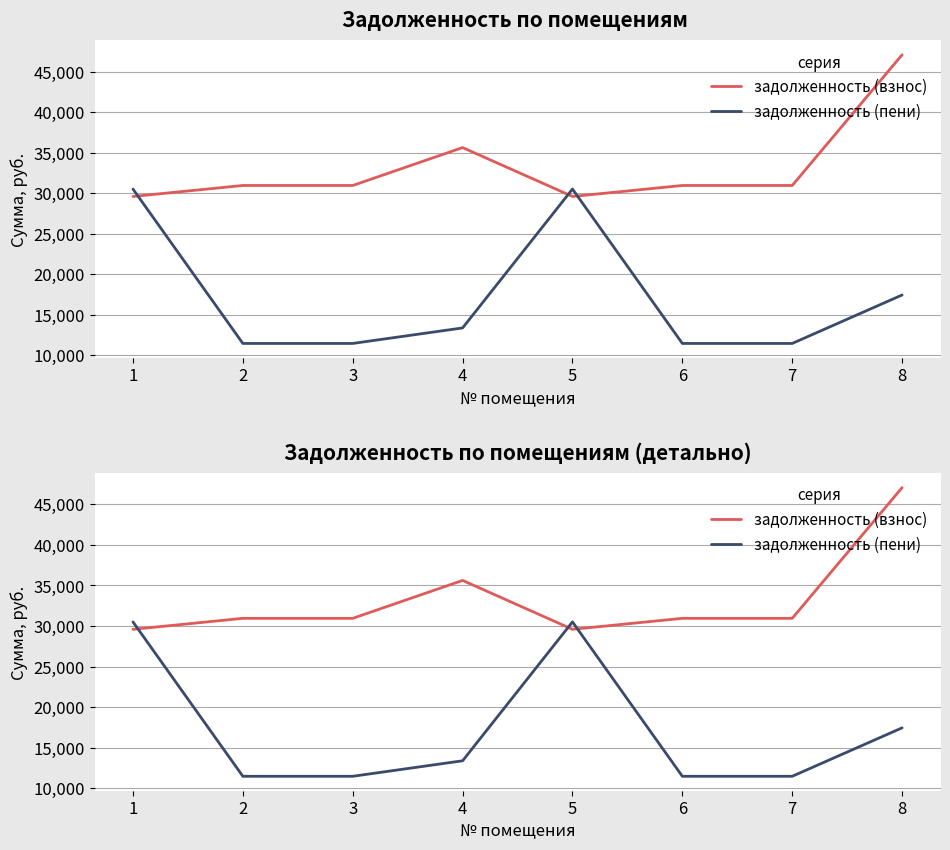

What is the minimum value shown in the chart?

11470.6